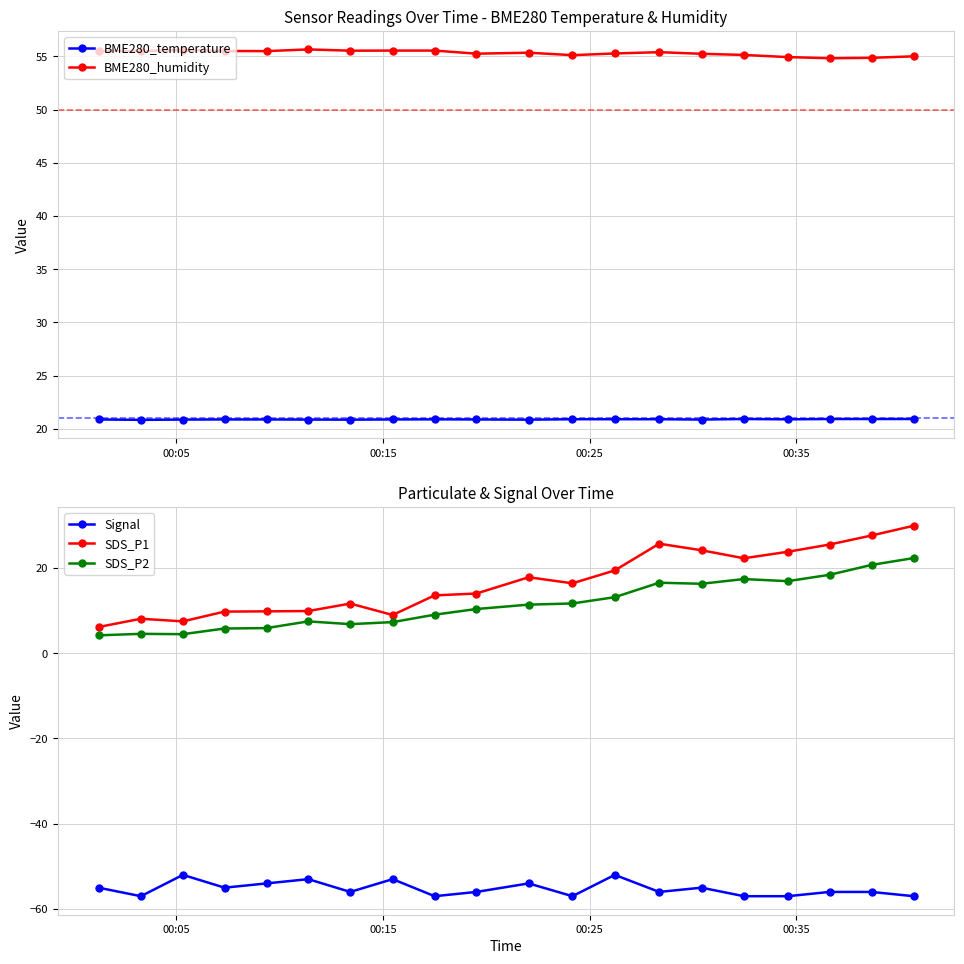

True or false: SDS_P2 has more than 0 points higher than both neighbors.

True